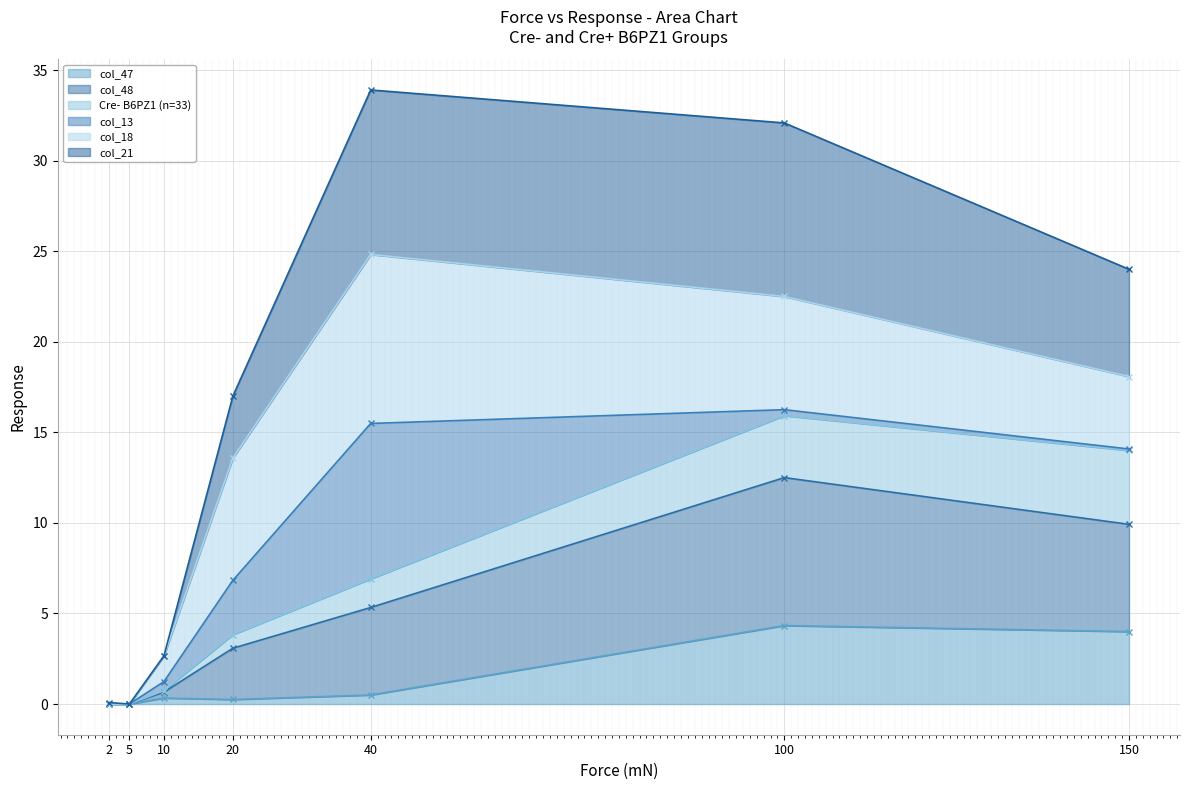

True or false: col_47 and col_48 intersect in this chart.

False